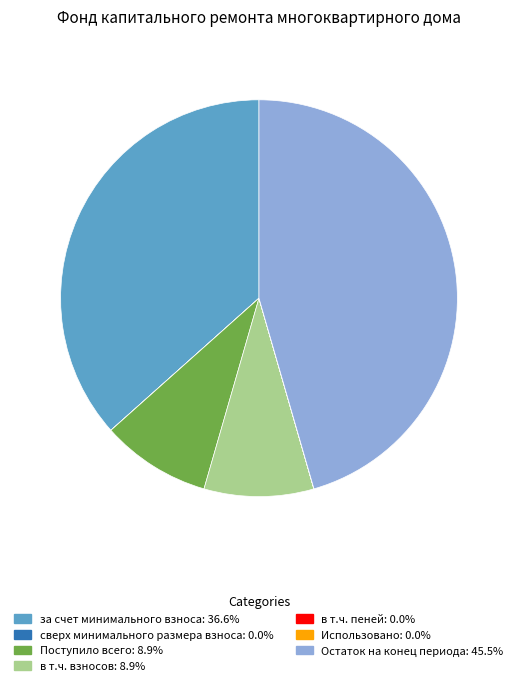

Between Остаток на конец периода and в т.ч. взносов, which is larger?

Остаток на конец периода